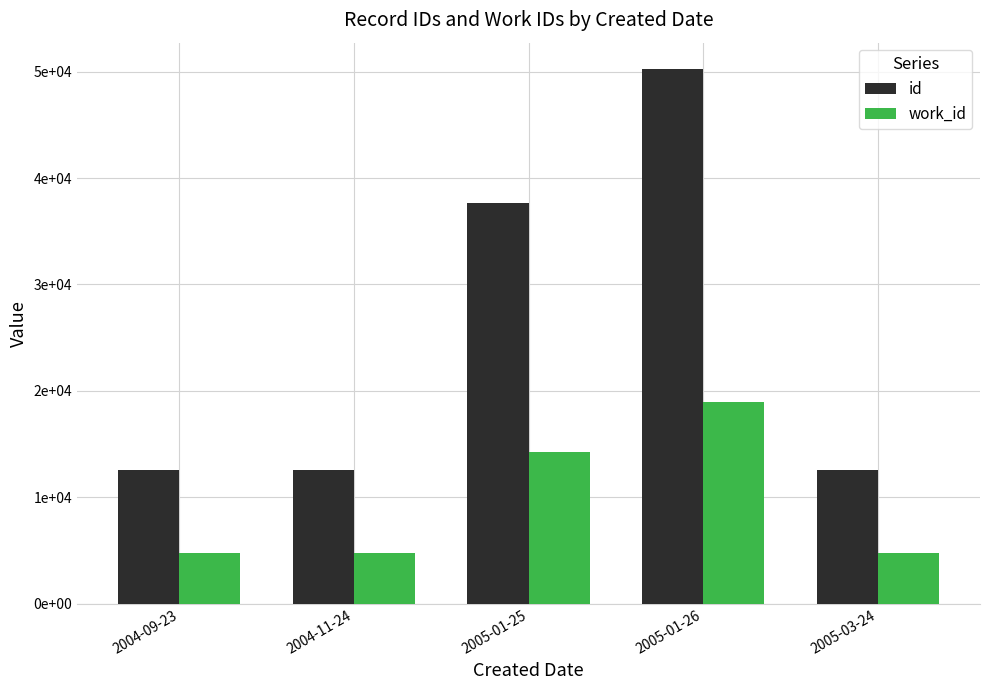

What is the lowest value of the id series?

12545